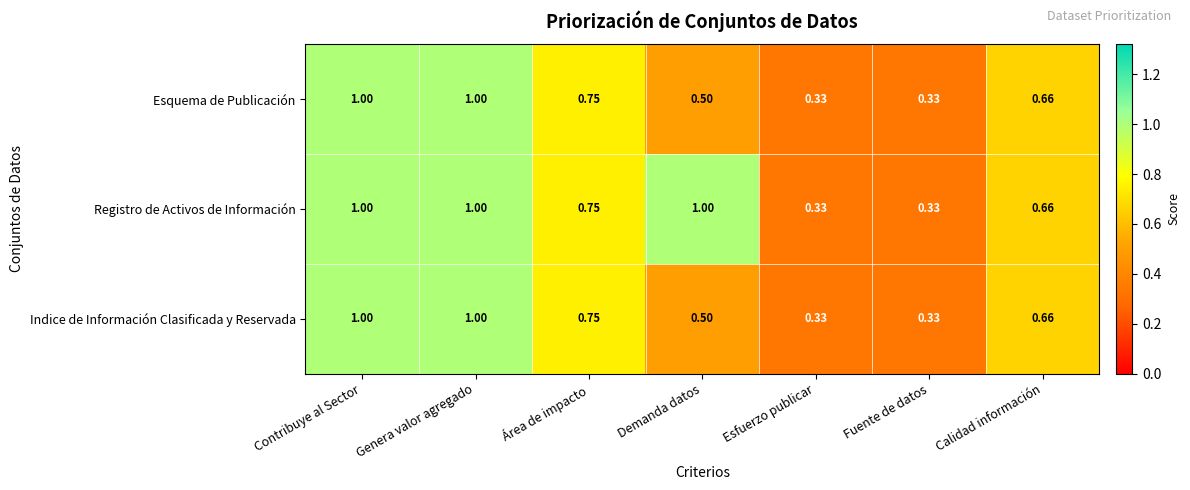

Is the value of Indice de Información Clasificada y Reservada at Área de impacto greater than the value of Esquema de Publicación at Fuente de datos?

Yes